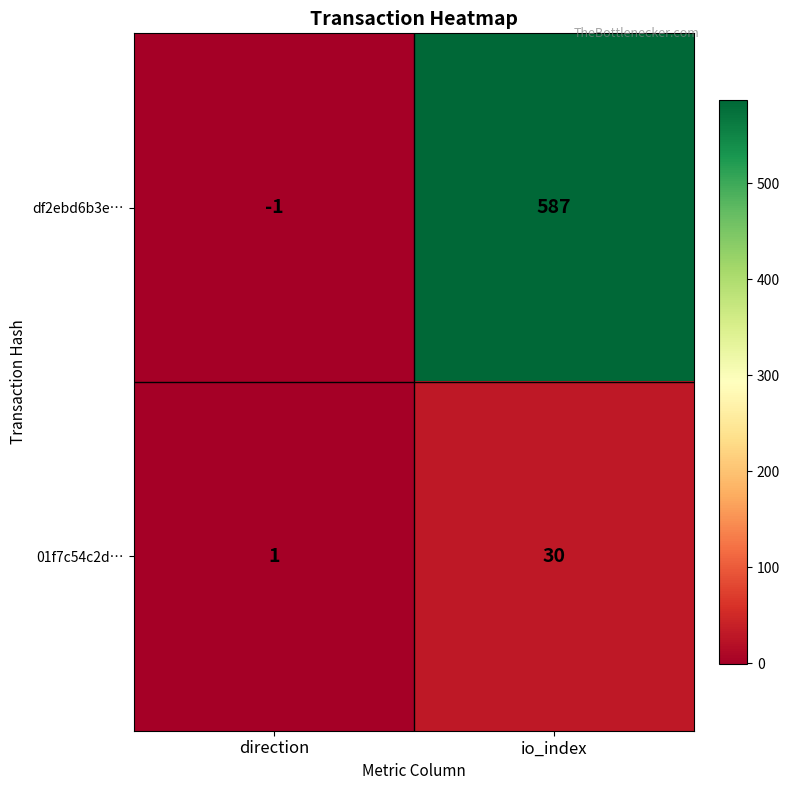

What is the difference between the highest and lowest values at io_index?

557